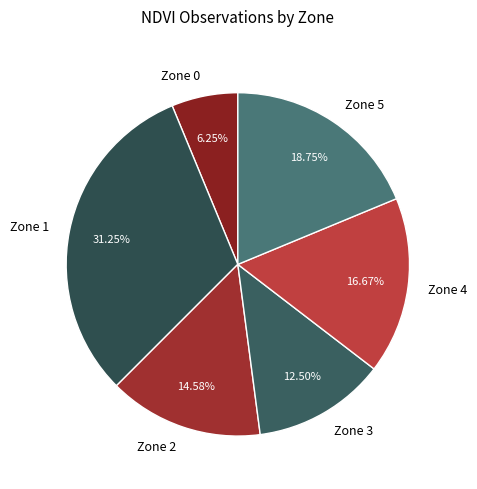

To the nearest percent, what is the difference between the largest and smallest slice percentages?

25%